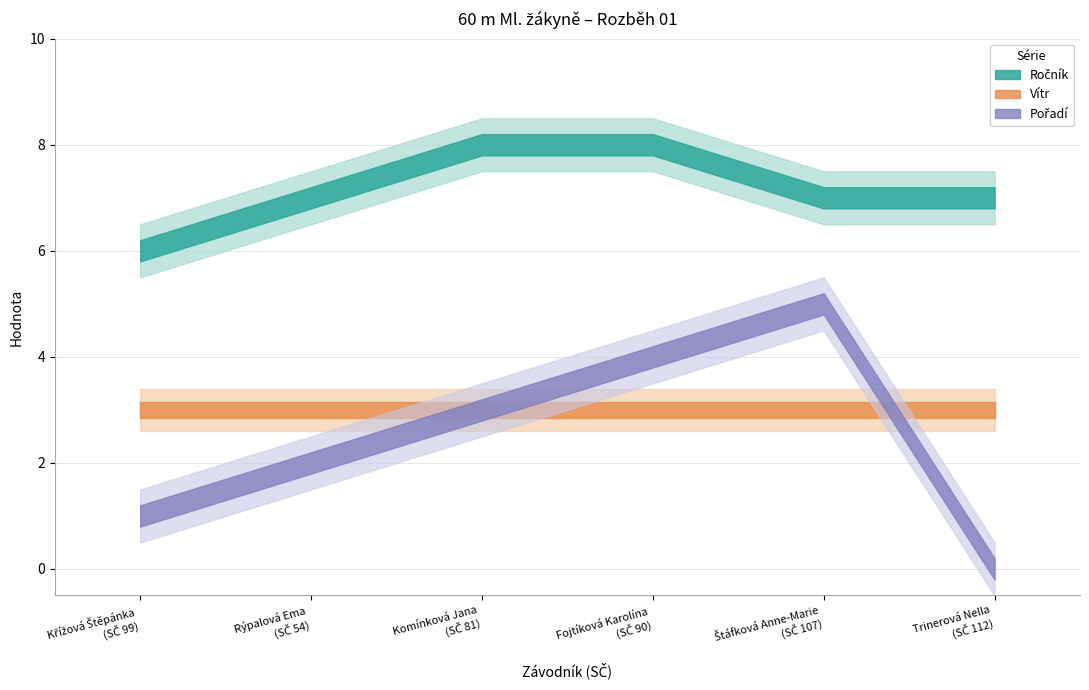

Reading left to right, transcribe all the data shown in this chart.

Ročník: 6	7	8	8	7	7
Vítr: 3	3	3	3	3	3
Pořadí: 1	2	3	4	5	0